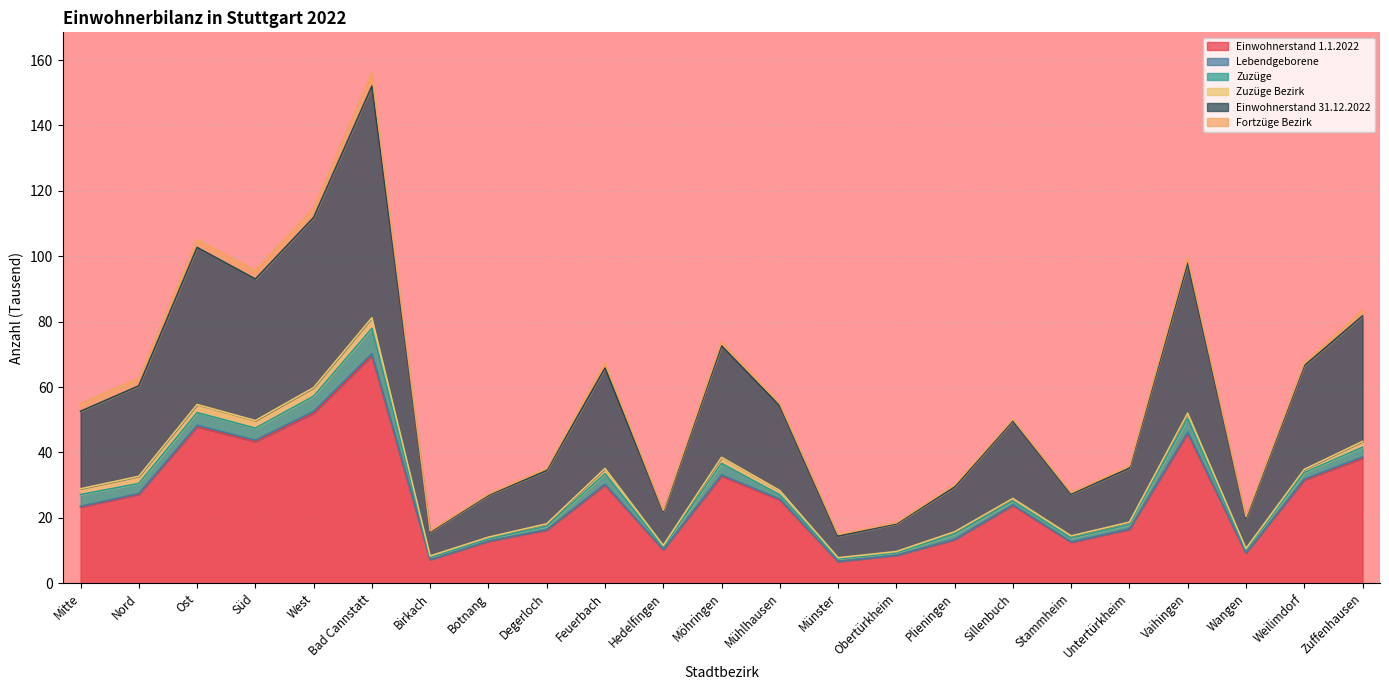

True or false: Einwohnerstand 1.1.2022 and Einwohnerstand 31.12.2022 intersect in this chart.

False